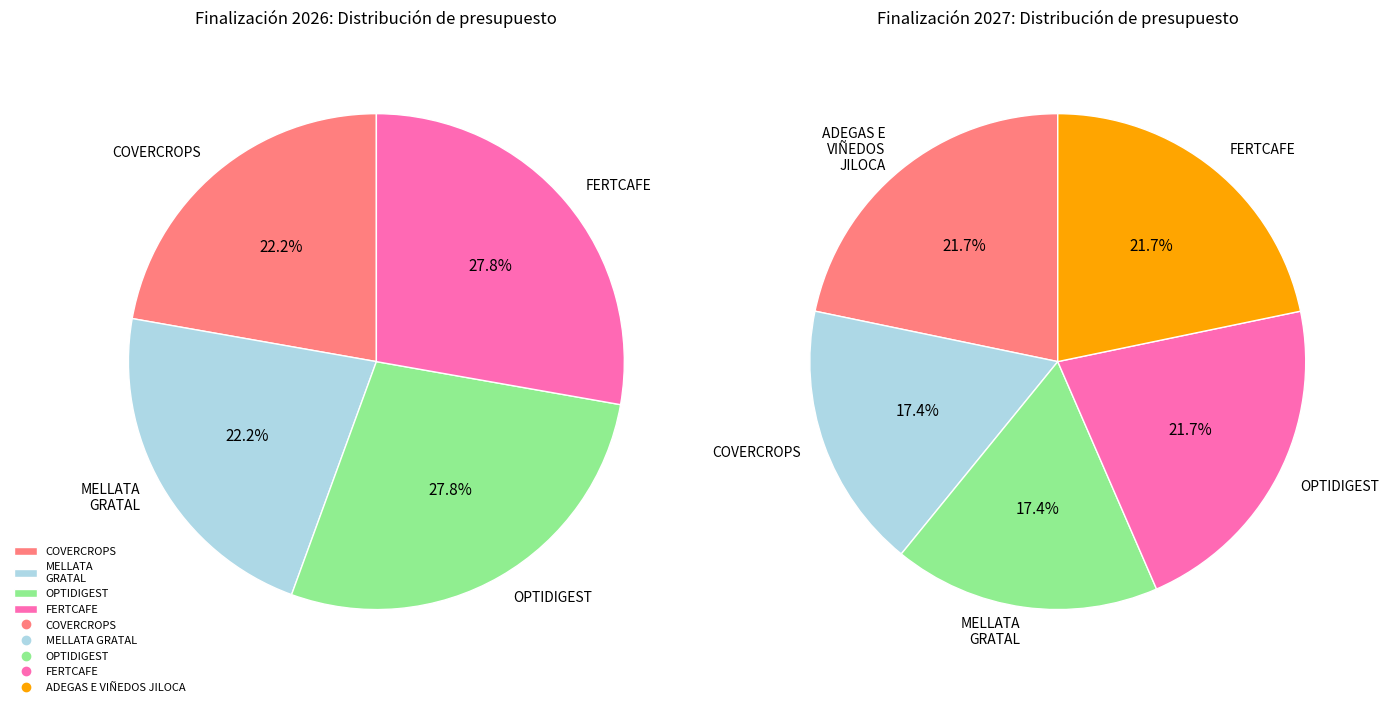

To the nearest percent, what percentage of the pie is COVERCROPS?

17%